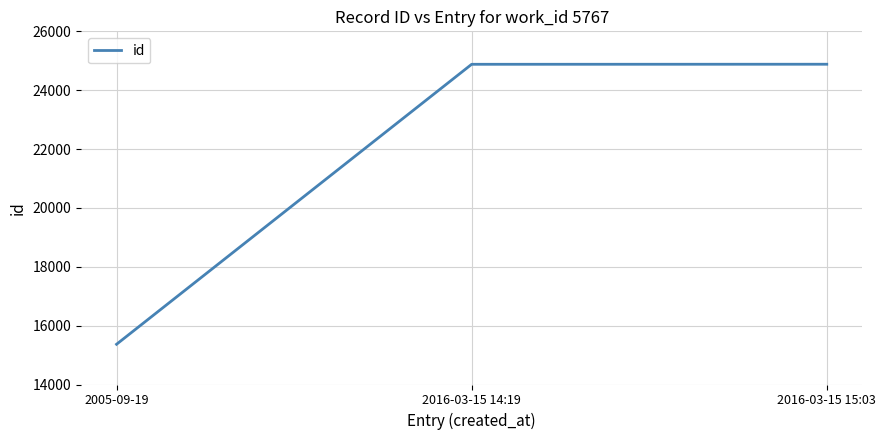

What is the difference between the values at 2005-09-19 and 2016-03-15 14:19?

9513